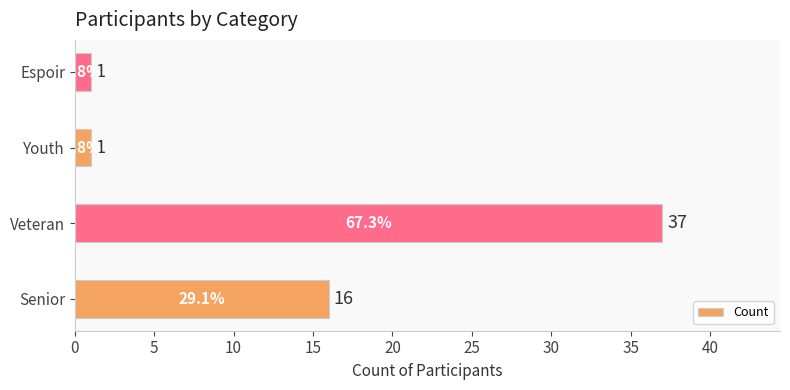

What is the change in value from Senior to Veteran?

+21